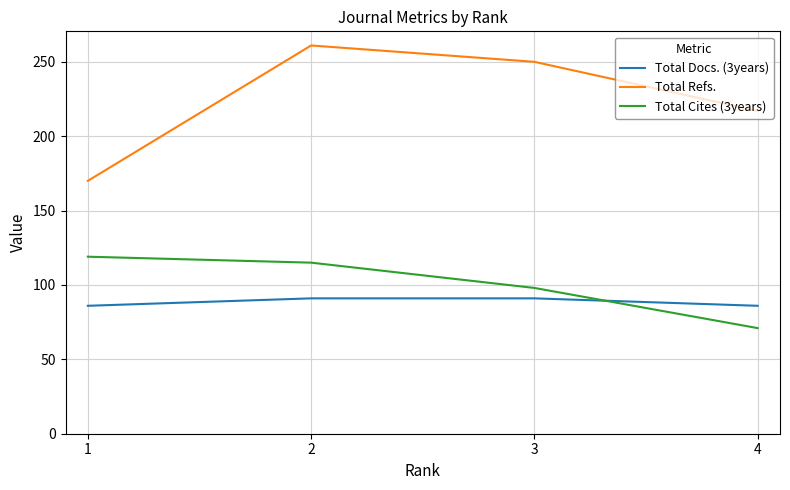

What are all the series names shown in the legend?

Total Docs. (3years), Total Refs., Total Cites (3years)